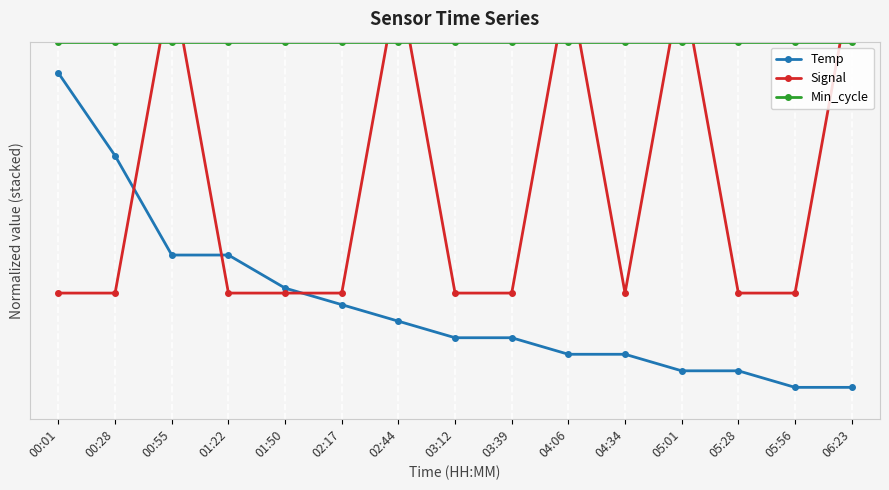

What is the total value across all series at 05:01?

24.5